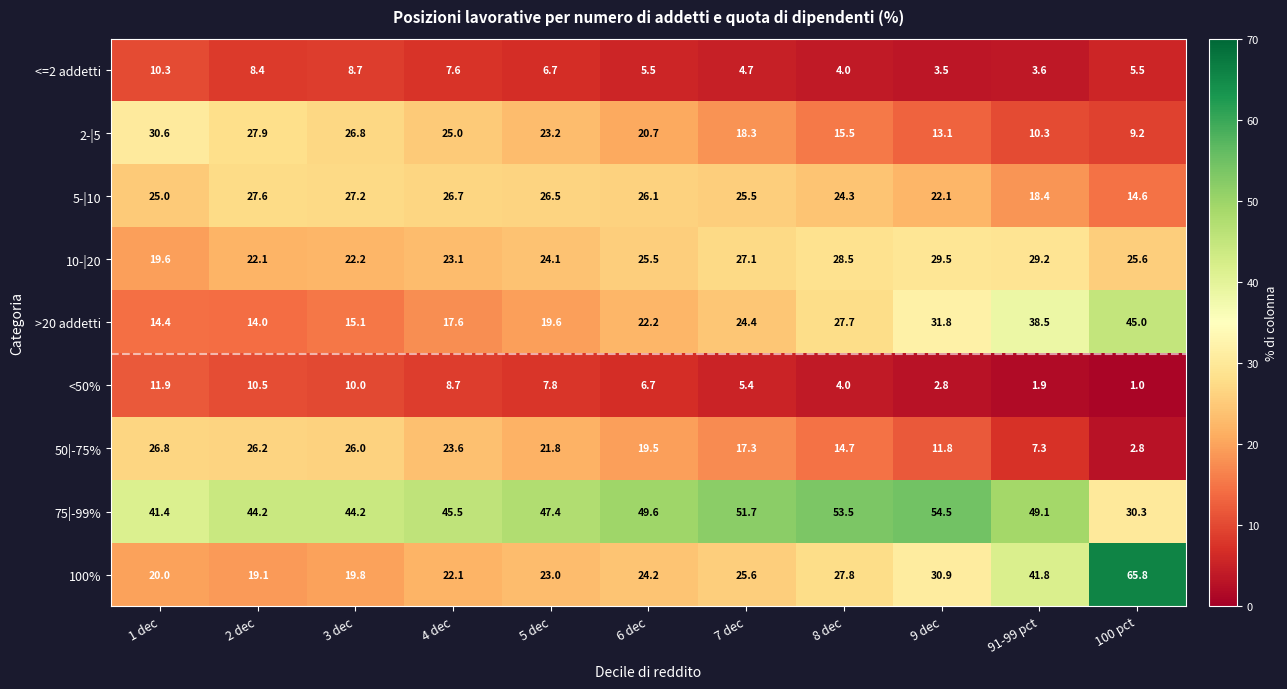

What is the difference between the maximum and minimum values in the <50% series?

10.9